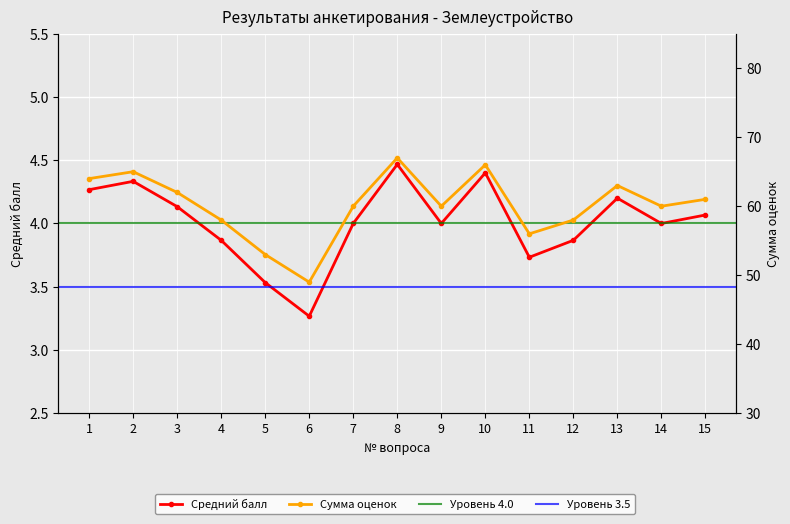

What is the difference between the Средний балл values at 14 and 11?

0.3